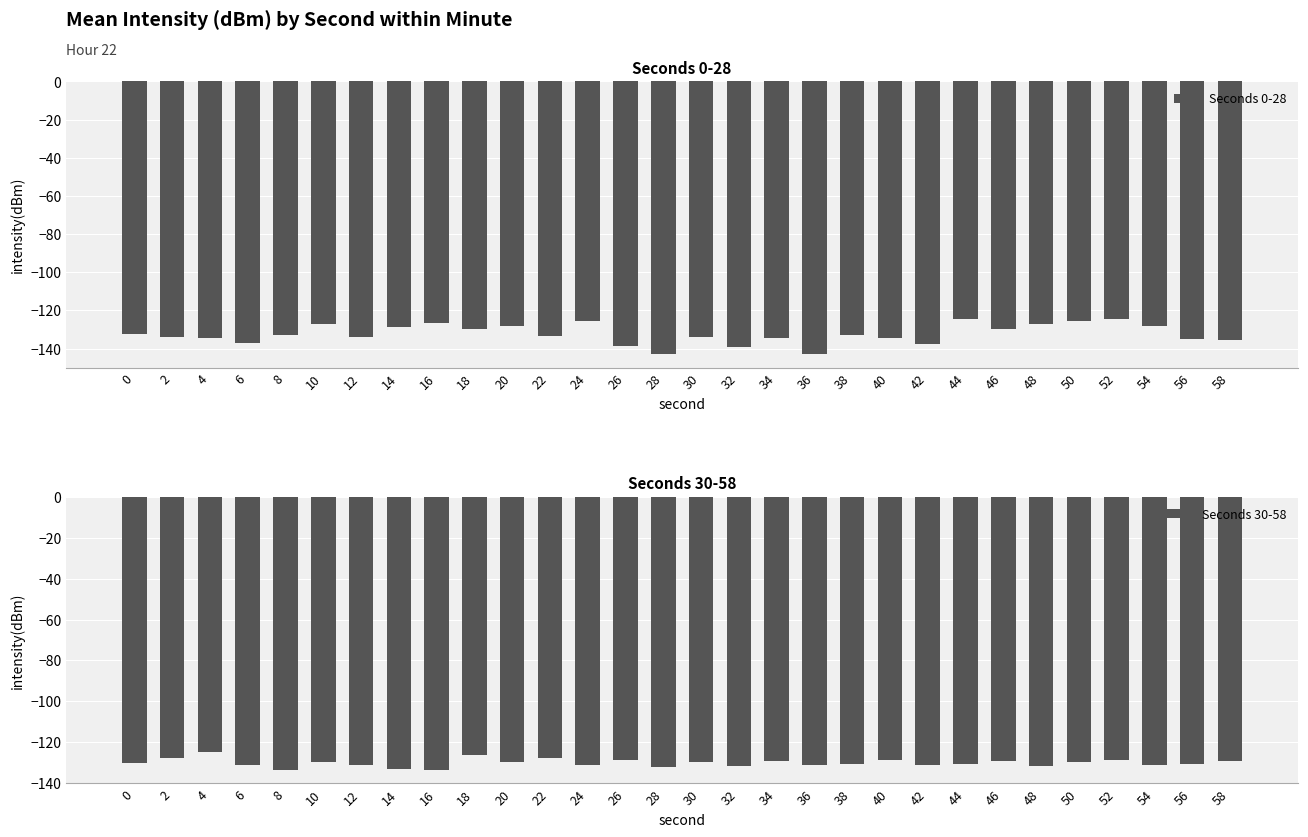

Rank the series by their maximum value, from highest to lowest.

Seconds 0-28, Seconds 30-58